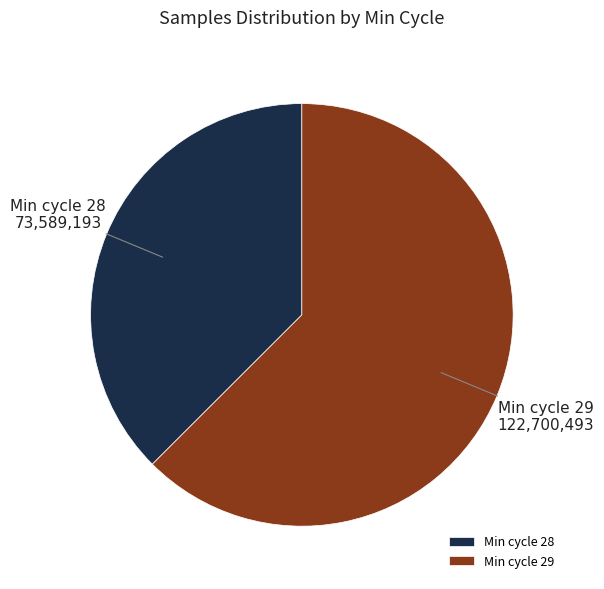

What is the smallest slice in the pie chart?

Min cycle 28